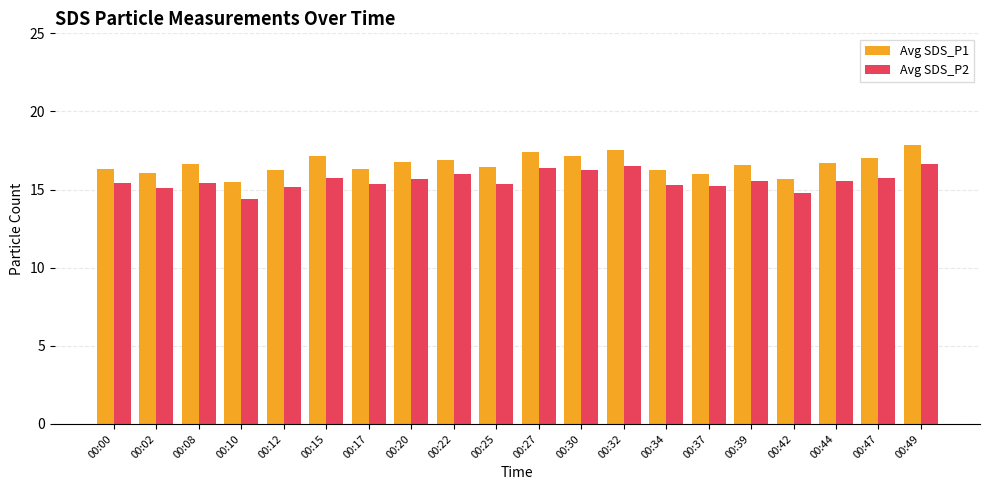

What is the approximate value of Avg SDS_P2 at 00:32?

16.5